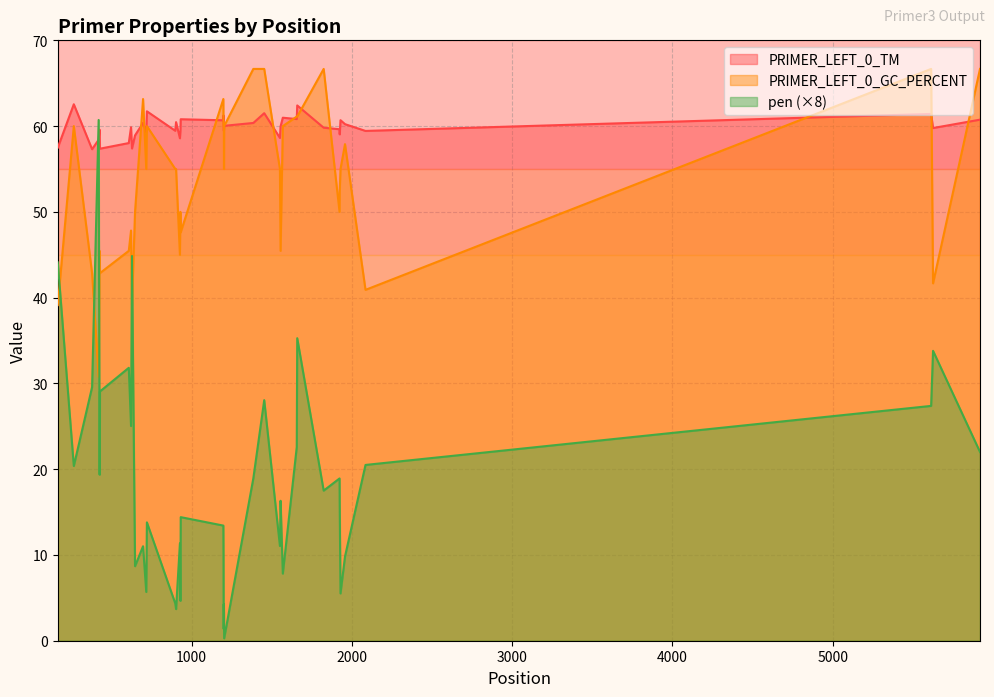

What is the maximum value shown in the chart?

66.7